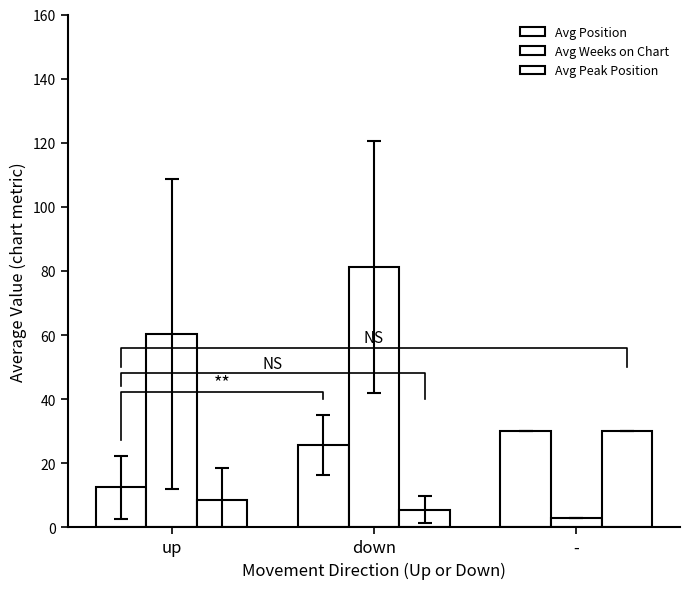

Rank the series at up from highest to lowest value.

Avg Weeks on Chart, Avg Position, Avg Peak Position